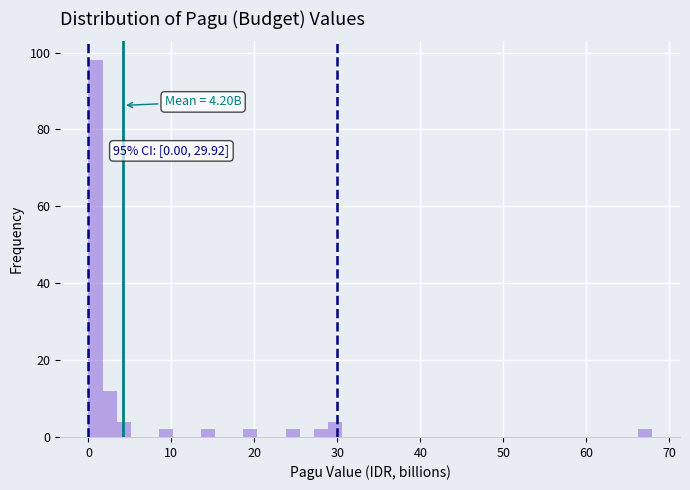

Around what value on the x-axis is the tallest bar? Give the approximate position of its centre, as read against the axis.

1